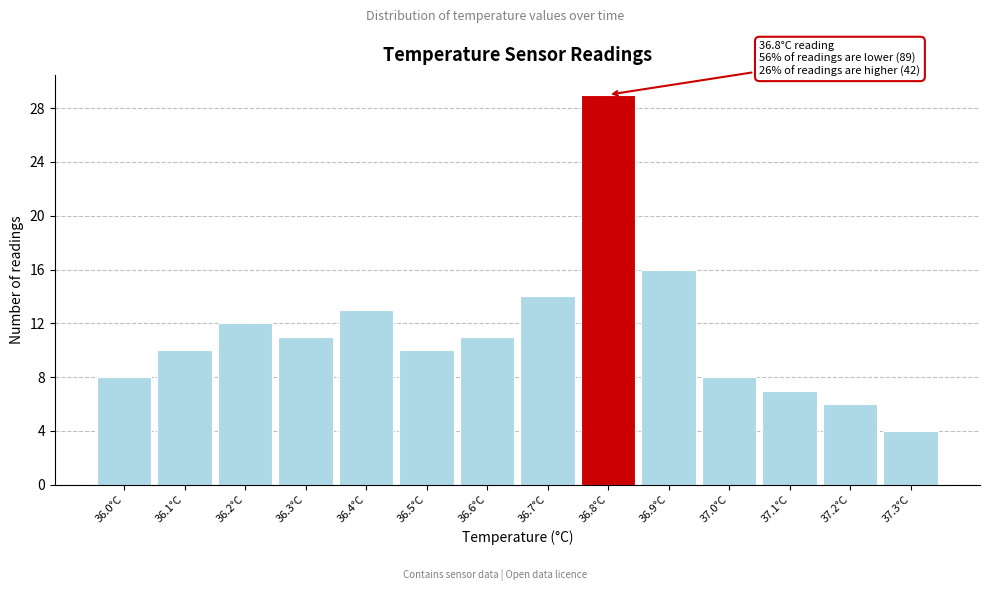

Which range on the x-axis has the tallest bar?

36.75 to 36.85